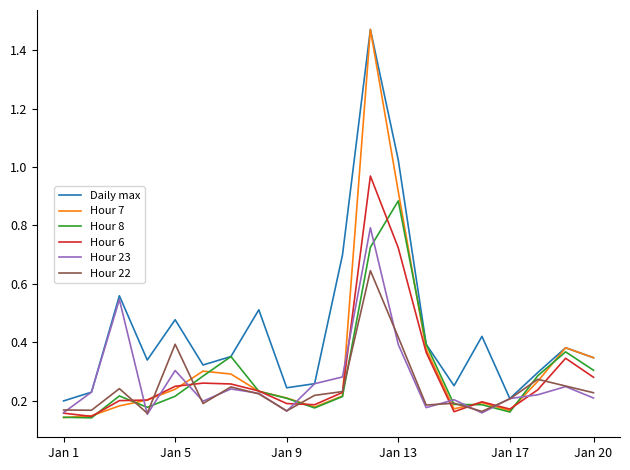

Which series has the widest spread of values?

Hour 7